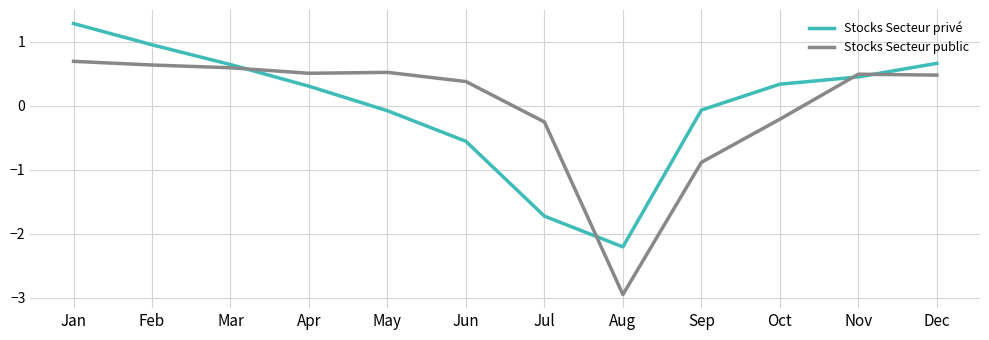

Which label corresponds to the smallest value in the chart?

Aug